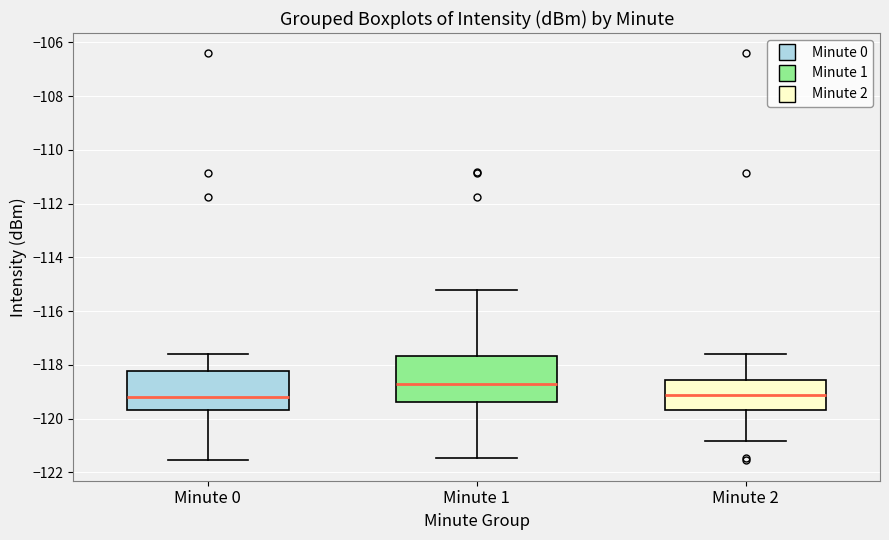

Reading left to right, transcribe this box plot: for each box, give where its median line is, the range the box spans, and where its two whiskers end, as read against the y-axis. The values are not printed on the chart, so give them approximately, as read against the axis.

Minute 0: median -119.2, box -119.6 to -118.2, whiskers -121.6 to -117.6
Minute 1: median -118.8, box -119.4 to -117.6, whiskers -121.4 to -115.2
Minute 2: median -119.2, box -119.6 to -118.6, whiskers -120.8 to -117.6